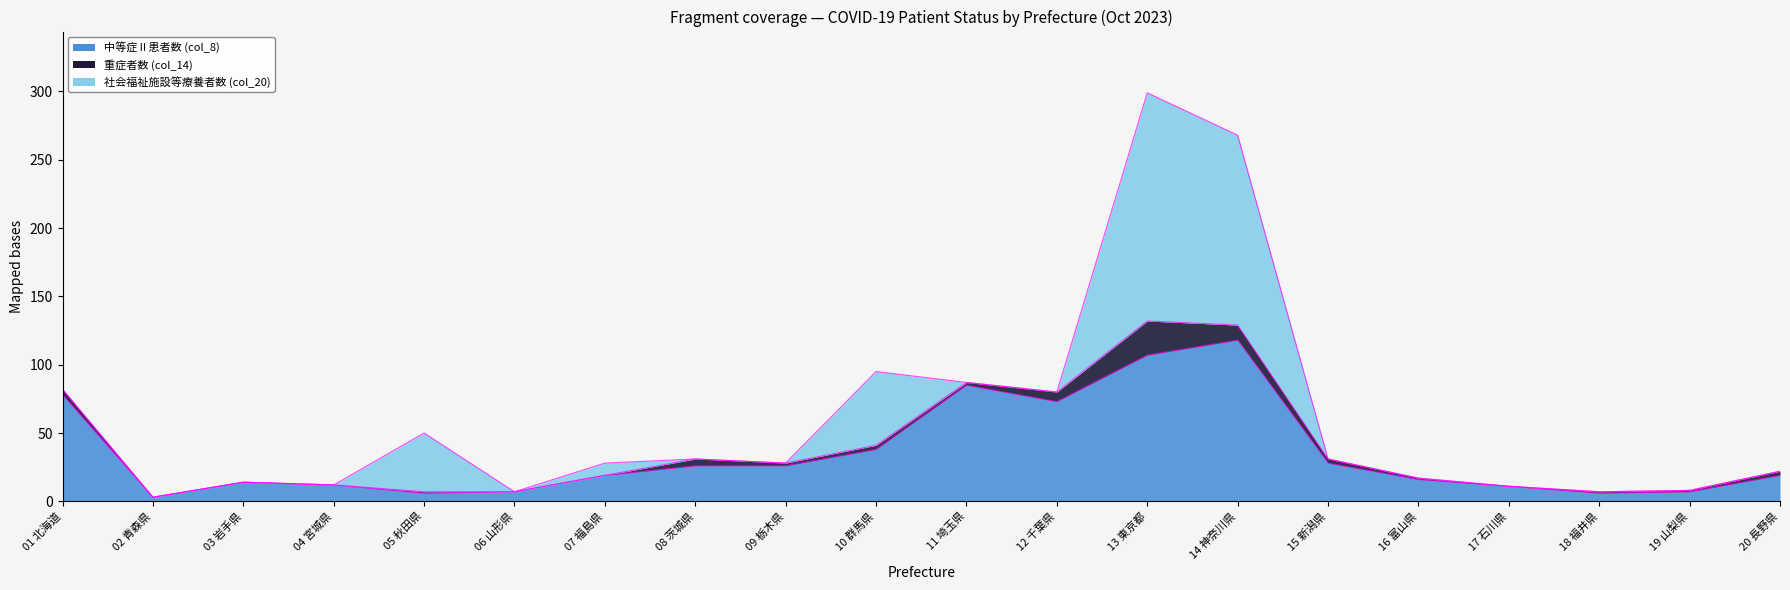

At which category does the chart reach its minimum across all series?

02 青森県